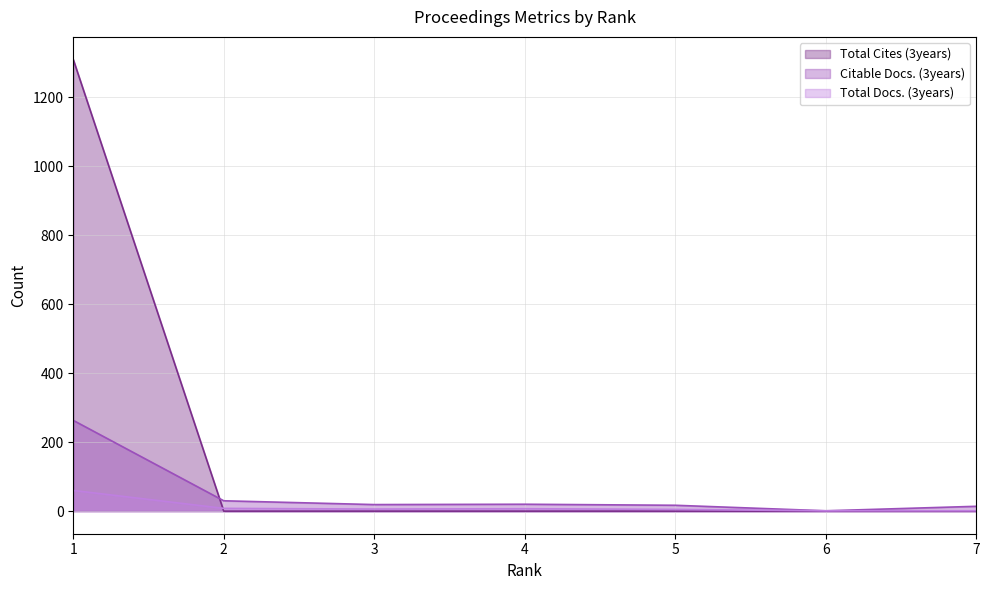

How many lines are shown in the chart?

3